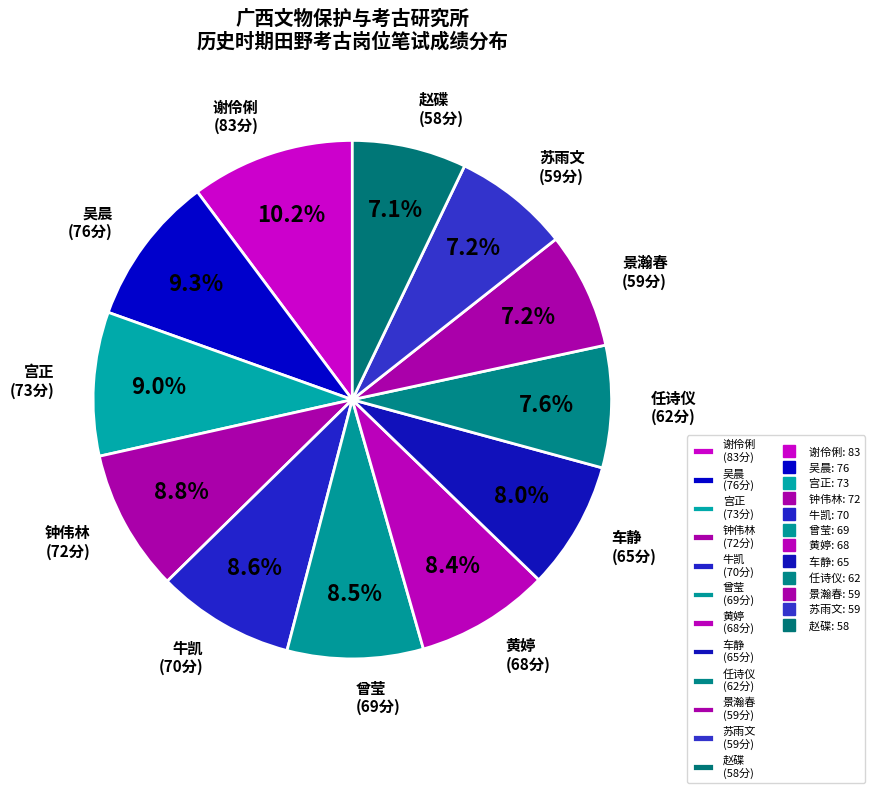

Combined, do 钟伟林 and 赵碟 account for over 50%?

No